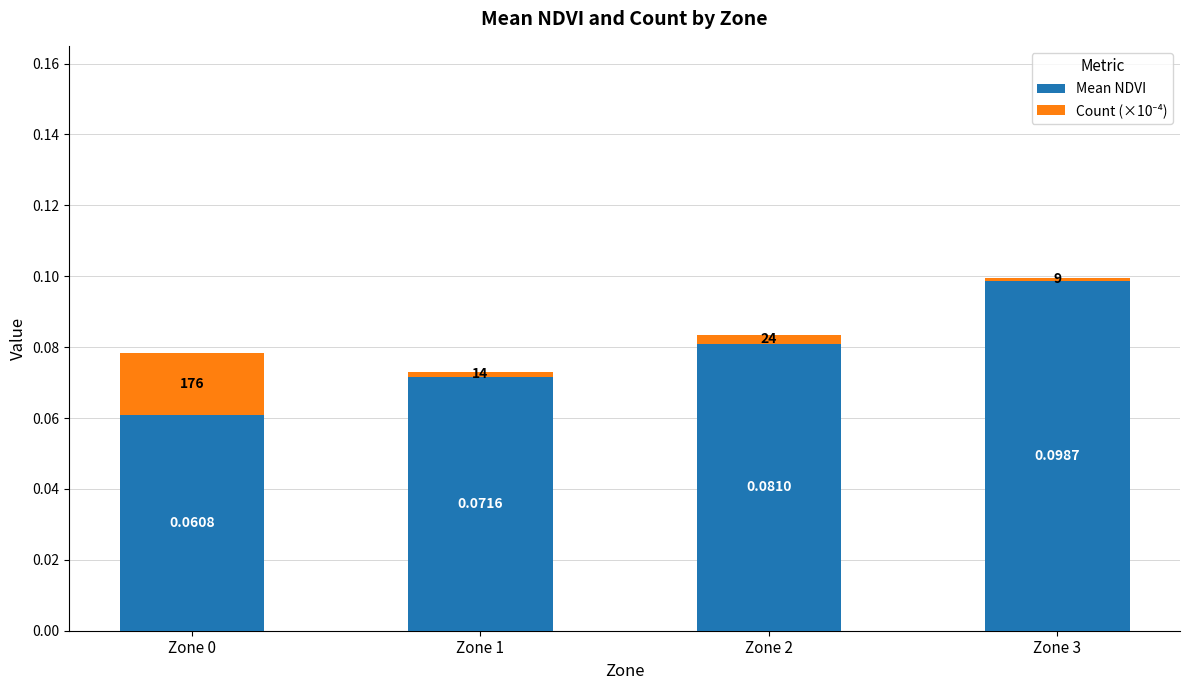

At how many categories does at least one series exceed 0?

4